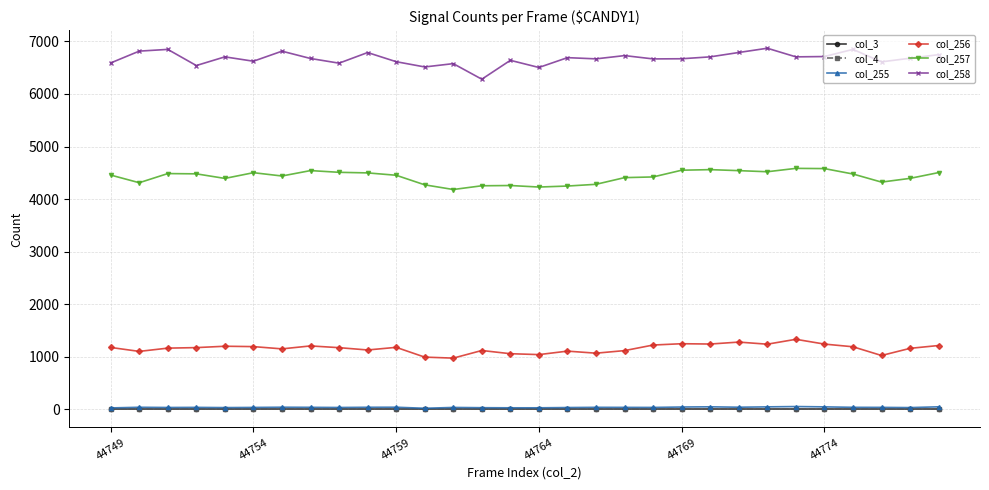

How many lines are shown in the chart?

6